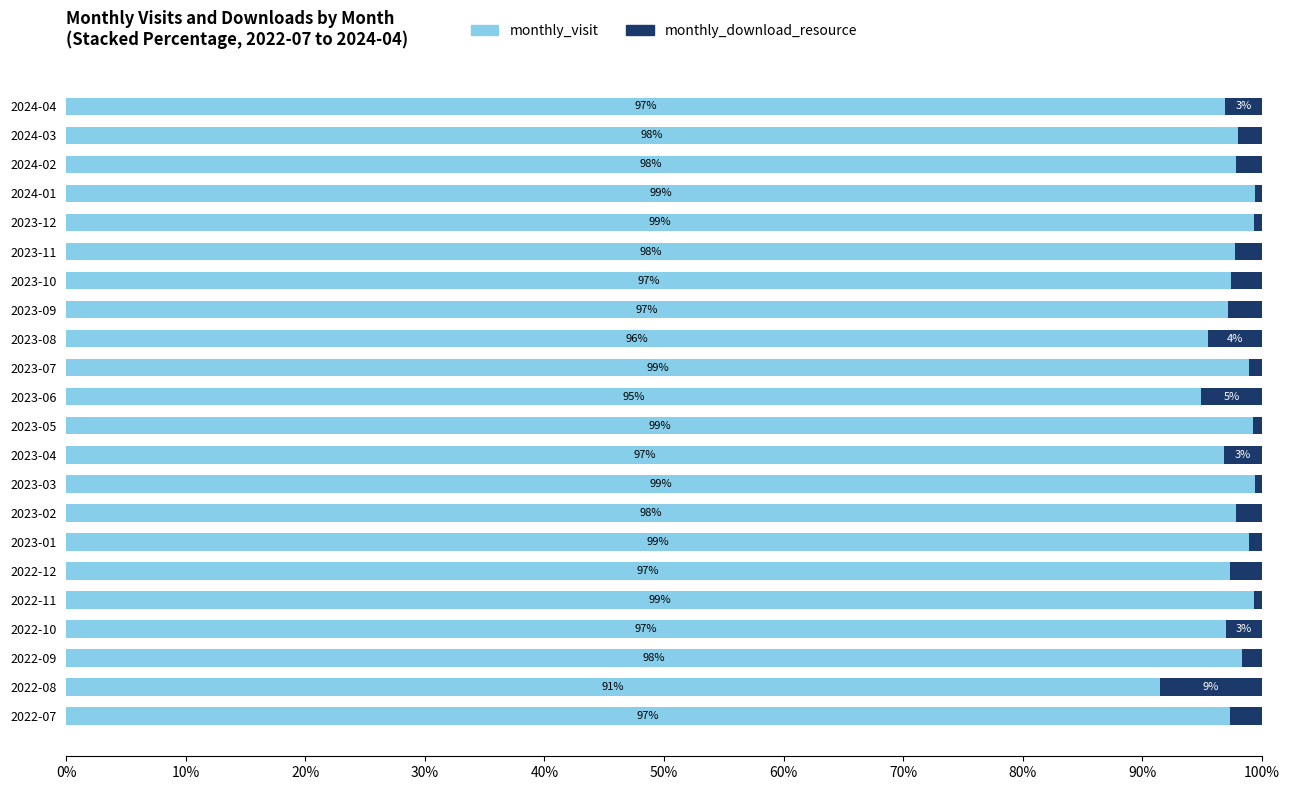

What is the maximum value for monthly_visit?

99.4